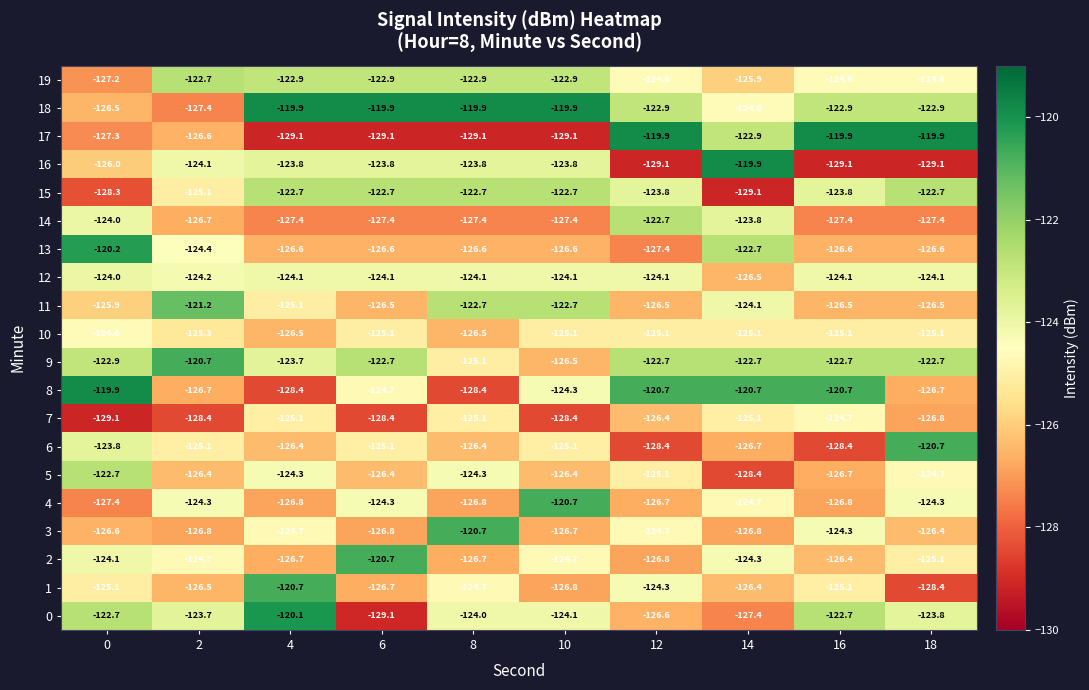

The value of 12 at 12 is -57.2. True or false?

False